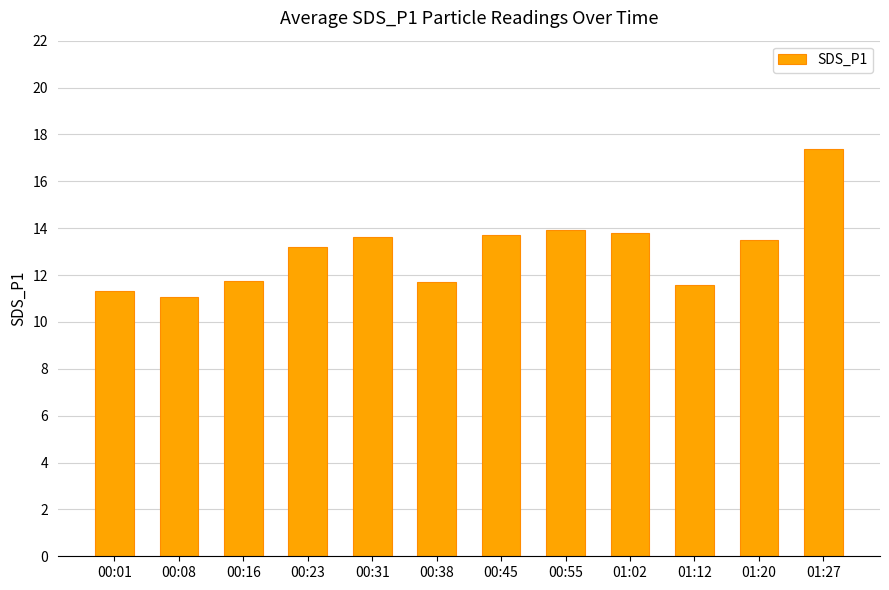

What is the sum of the values at 01:27 and 00:38?

29.1